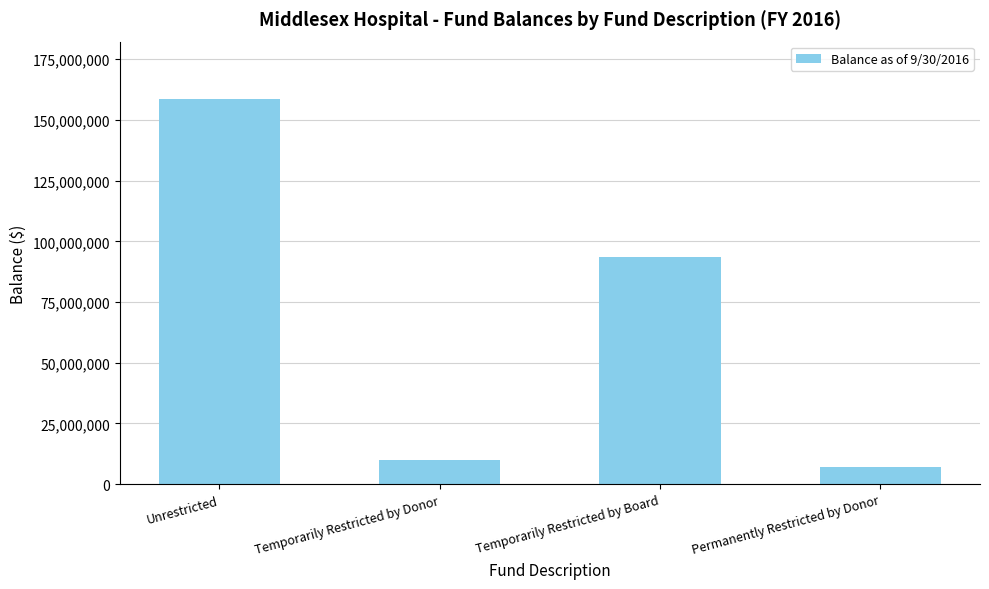

Are the bars horizontal?

No